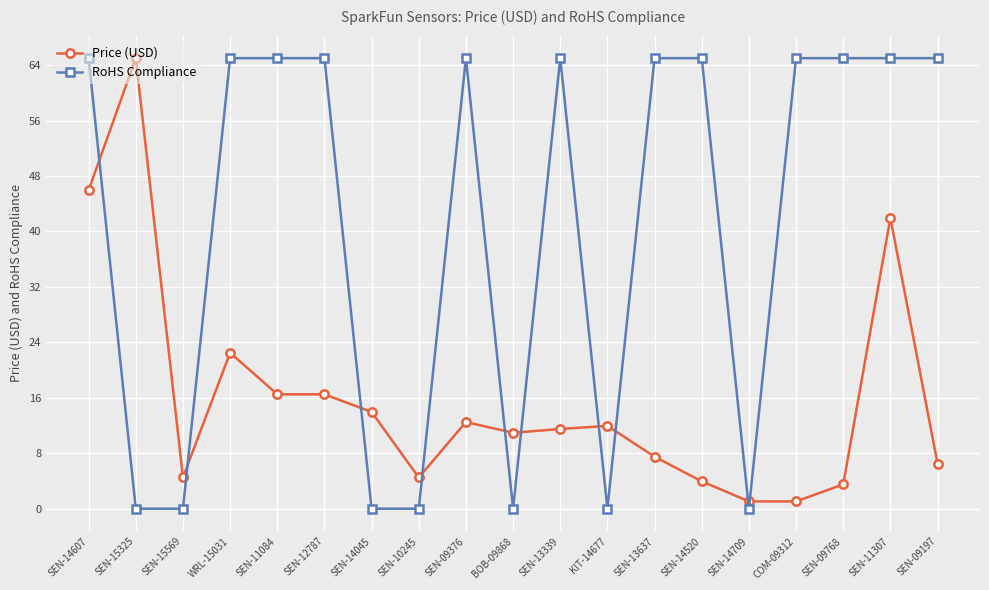

Rank the series at SEN-11307 from highest to lowest value.

RoHS Compliance, Price (USD)